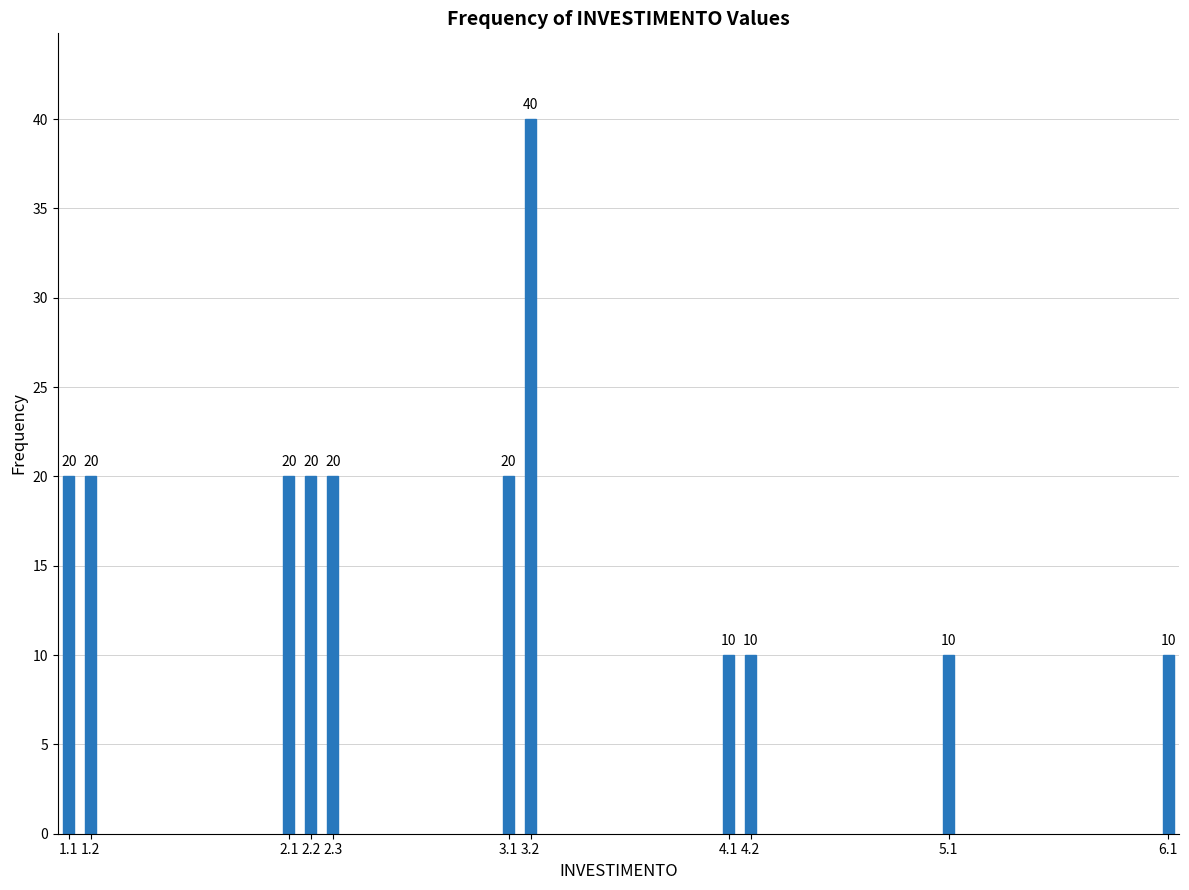

Reading left to right, transcribe all the data shown in this chart.

20	20	20	20	20	20	40	10	10	10	10